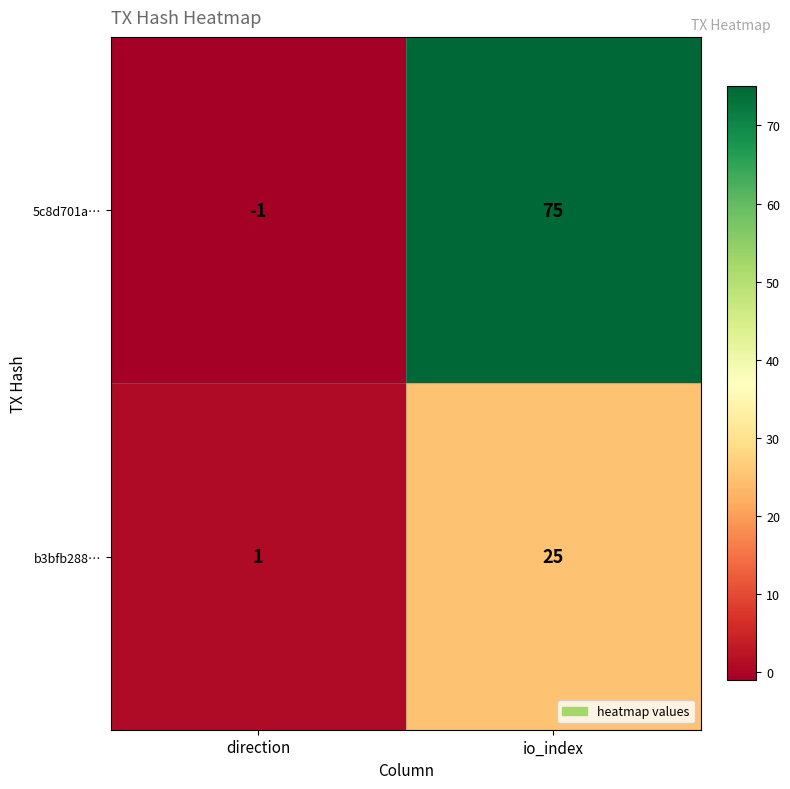

Reading left to right, extract all data points from this chart.

5c8d701a…: -1	75
b3bfb288…: 1	25